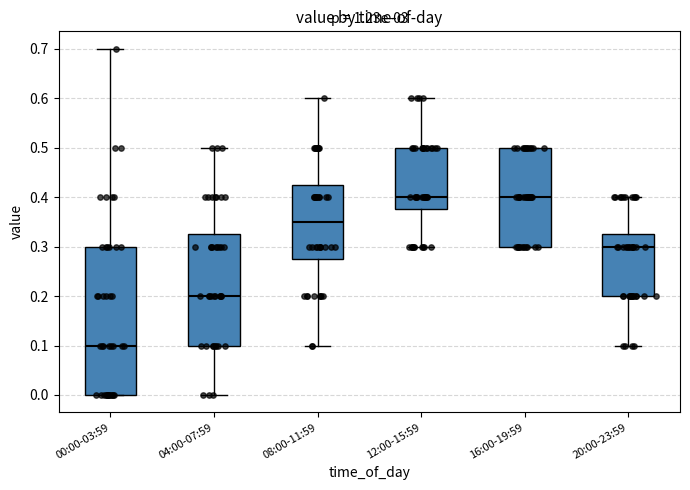

Reading left to right, read every box against the y-axis: the position of its median line, the range the box covers, and the ends of its whiskers. The values are not printed on the chart, so give them approximately, as read against the axis.

00:00-03:59: median 0.10, box 0.00 to 0.30, whiskers 0.00 to 0.70
04:00-07:59: median 0.20, box 0.10 to 0.33, whiskers 0.00 to 0.50
08:00-11:59: median 0.35, box 0.28 to 0.43, whiskers 0.10 to 0.60
12:00-15:59: median 0.40, box 0.38 to 0.50, whiskers 0.30 to 0.60
16:00-19:59: median 0.40, box 0.30 to 0.50, whiskers 0.30 to 0.50
20:00-23:59: median 0.30, box 0.20 to 0.33, whiskers 0.10 to 0.40